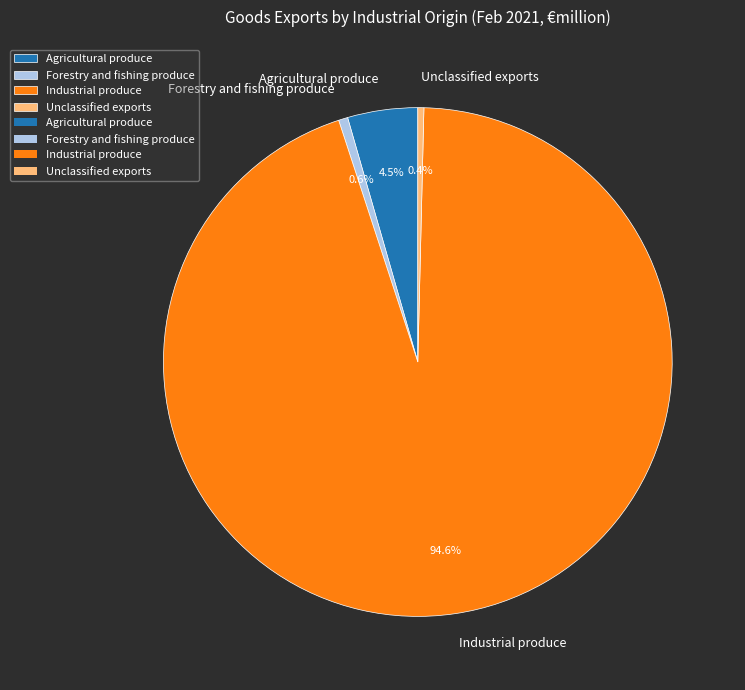

How many slices are in this pie chart?

4